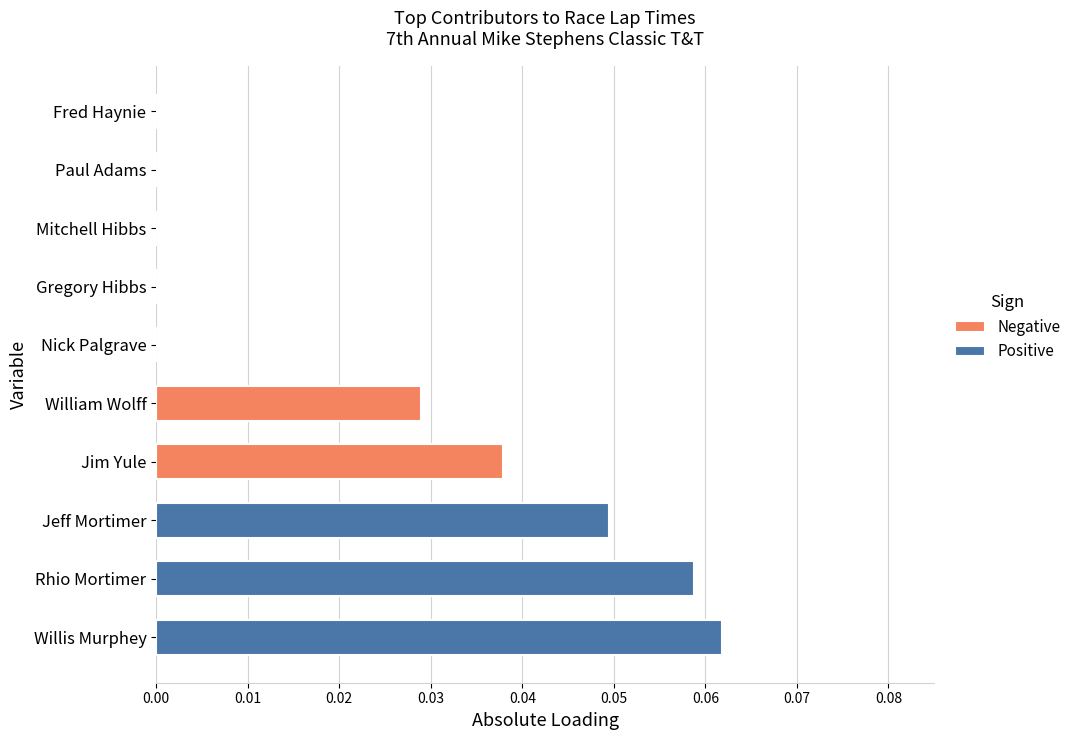

What is the sum of the Positive values at Rhio Mortimer and Willis Murphey?

0.1